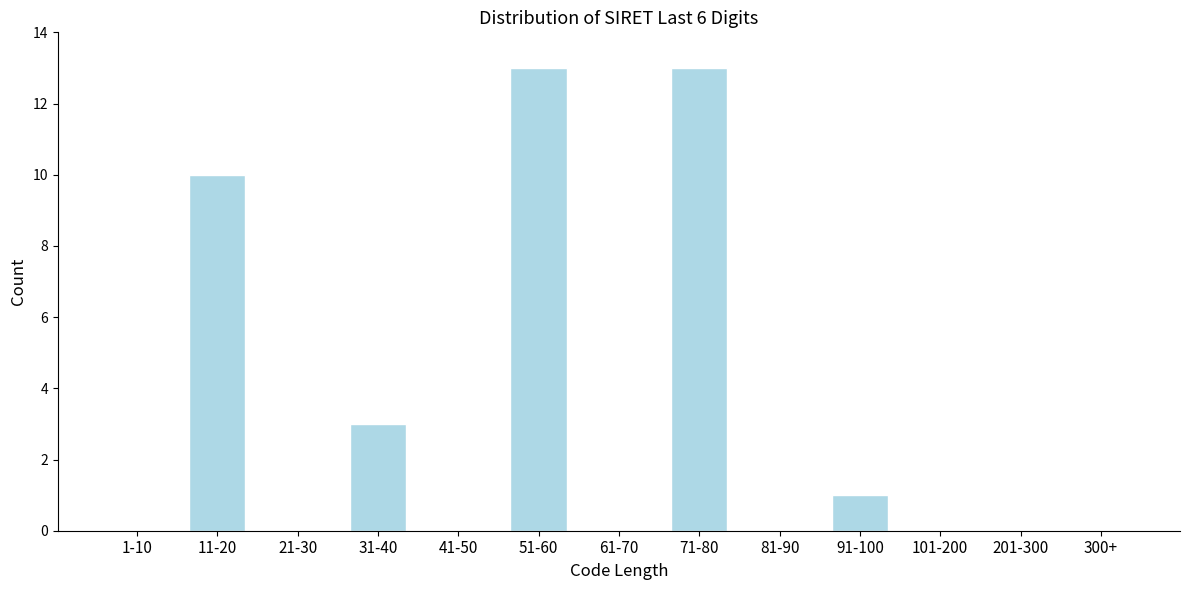

Reading left to right, what are all the values shown in this chart?

1-10=0	11-20=10	21-30=0	31-40=3	41-50=0	51-60=13	61-70=0	71-80=13	81-90=0	91-100=1	101-200=0	201-300=0	300+=0